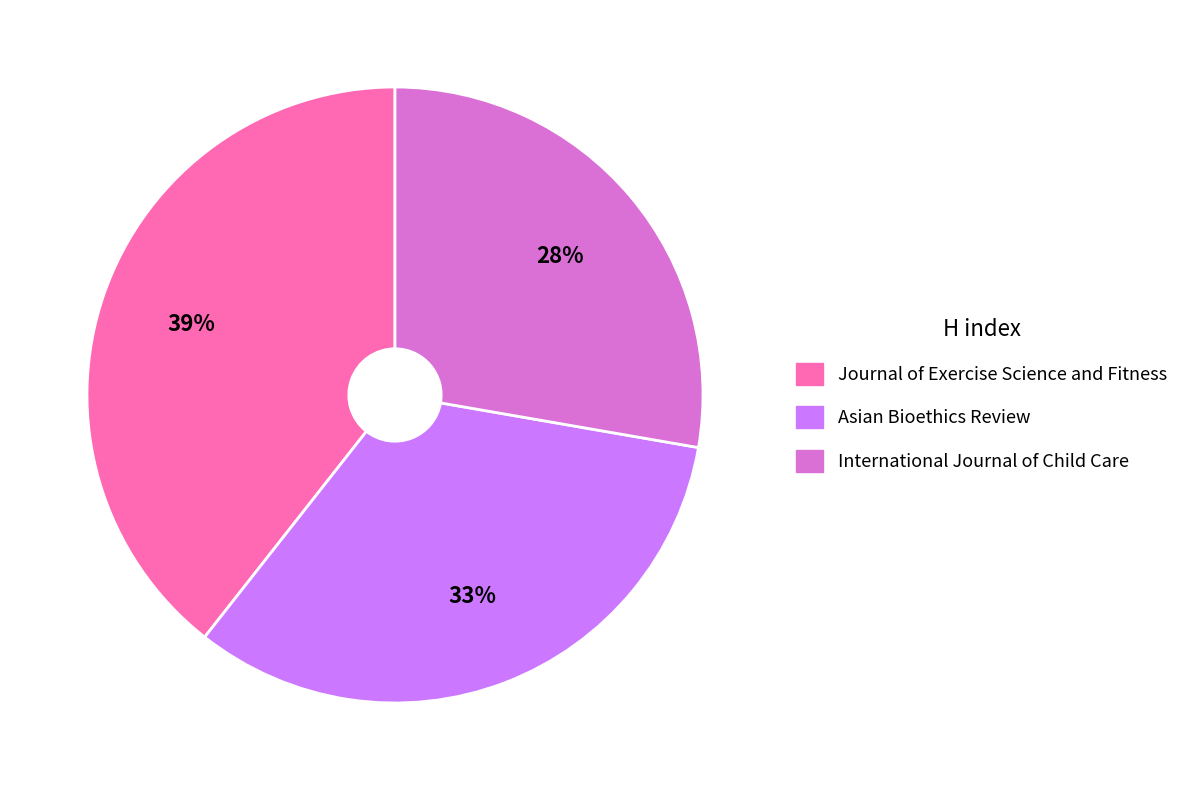

How many segments does this pie chart have?

3